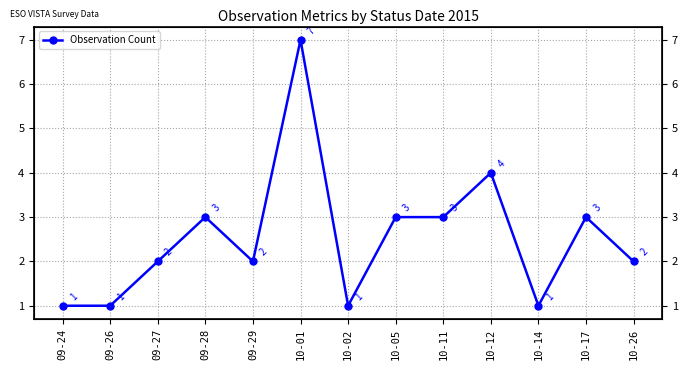

What position from the right is 10-26?

1